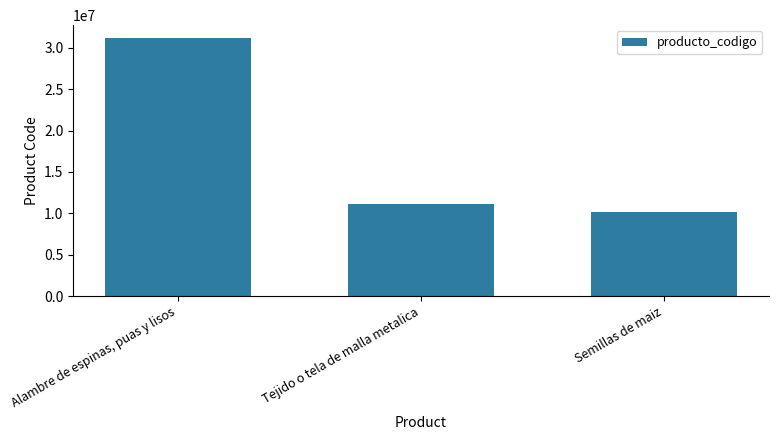

What is the difference between the second highest and minimum values?

1010499